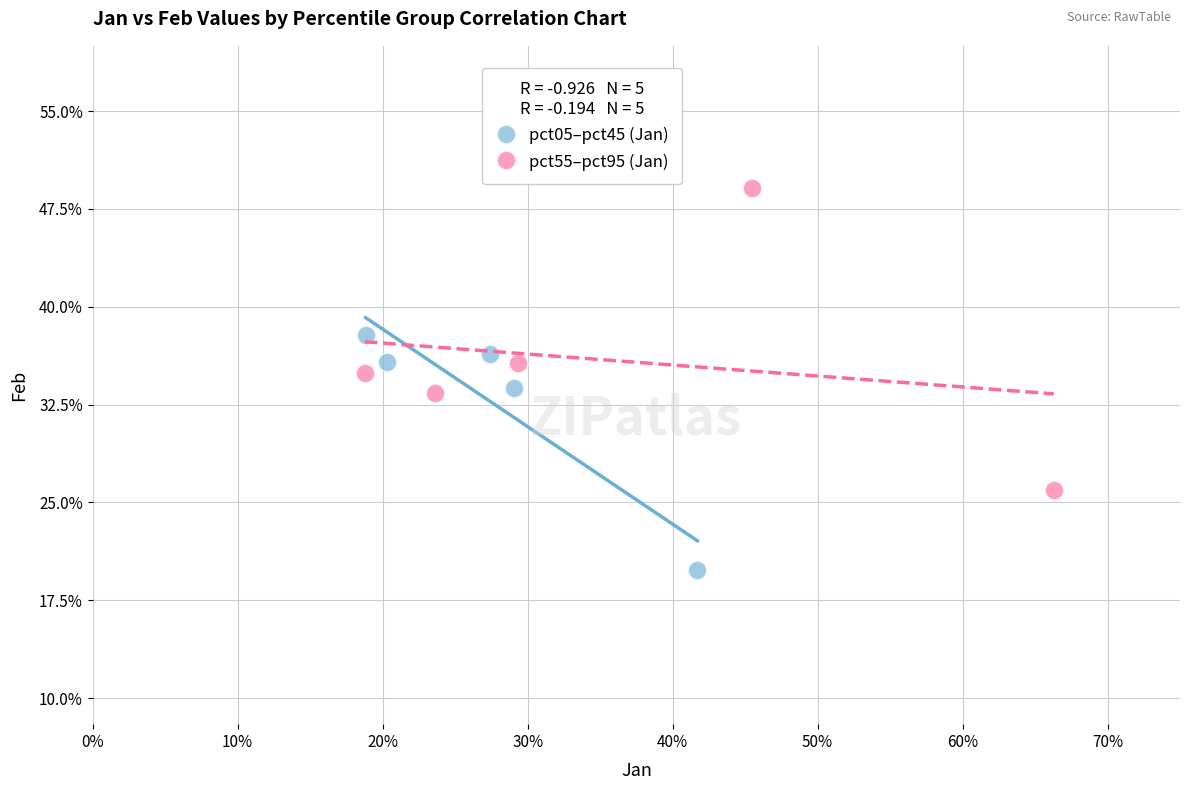

Which series has the largest Y range (max minus min)?

pct55–pct95 (Jan)